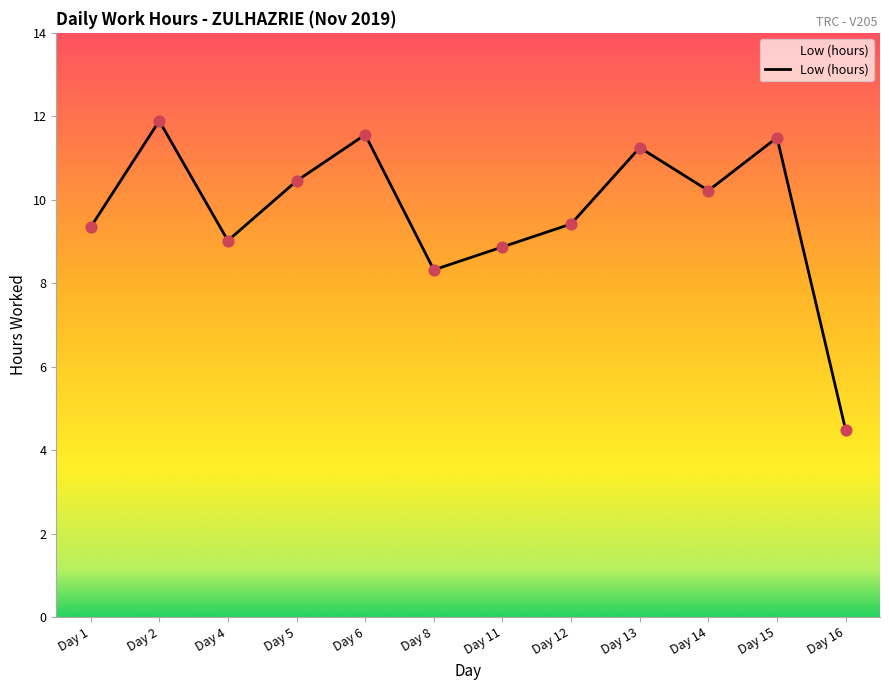

What is the change in value from Day 6 to Day 8?

-3.2